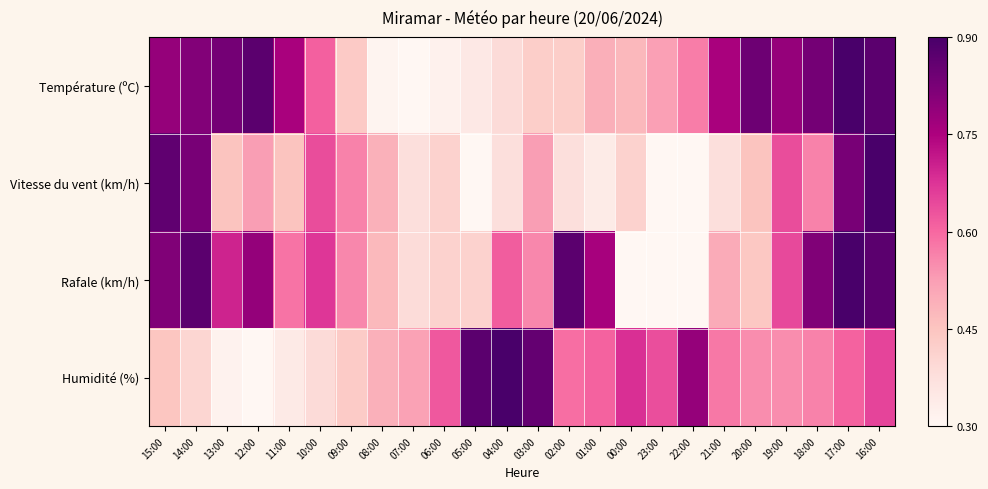

Reading left to right, extract all data points from this chart.

Température (ºC): 15:00=0.8	14:00=0.9	13:00=0.9	12:00=1.0	11:00=0.8	10:00=0.5	09:00=0.2	08:00=0.0	07:00=0.0	06:00=0.0	05:00=0.1	04:00=0.1	03:00=0.2	02:00=0.2	01:00=0.3	00:00=0.3	23:00=0.4	22:00=0.5	21:00=0.8	20:00=0.9	19:00=0.8	18:00=0.9	17:00=1.0	16:00=1.0
Vitesse du vent (km/h): 15:00=0.9	14:00=0.9	13:00=0.2	12:00=0.4	11:00=0.2	10:00=0.6	09:00=0.4	08:00=0.3	07:00=0.1	06:00=0.2	05:00=0.0	04:00=0.1	03:00=0.4	02:00=0.1	01:00=0.1	00:00=0.2	23:00=0.0	22:00=0.0	21:00=0.1	20:00=0.2	19:00=0.6	18:00=0.4	17:00=0.9	16:00=1.0
Rafale (km/h): 15:00=0.9	14:00=1.0	13:00=0.7	12:00=0.8	11:00=0.5	10:00=0.6	09:00=0.4	08:00=0.3	07:00=0.1	06:00=0.2	05:00=0.2	04:00=0.5	03:00=0.4	02:00=1.0	01:00=0.8	00:00=0.0	23:00=0.0	22:00=0.0	21:00=0.3	20:00=0.2	19:00=0.6	18:00=0.9	17:00=1.0	16:00=1.0
Humidité (%): 15:00=0.2	14:00=0.2	13:00=0.0	12:00=0.0	11:00=0.1	10:00=0.1	09:00=0.2	08:00=0.3	07:00=0.4	06:00=0.5	05:00=1.0	04:00=1.0	03:00=0.9	02:00=0.5	01:00=0.5	00:00=0.6	23:00=0.6	22:00=0.8	21:00=0.5	20:00=0.4	19:00=0.4	18:00=0.4	17:00=0.5	16:00=0.6